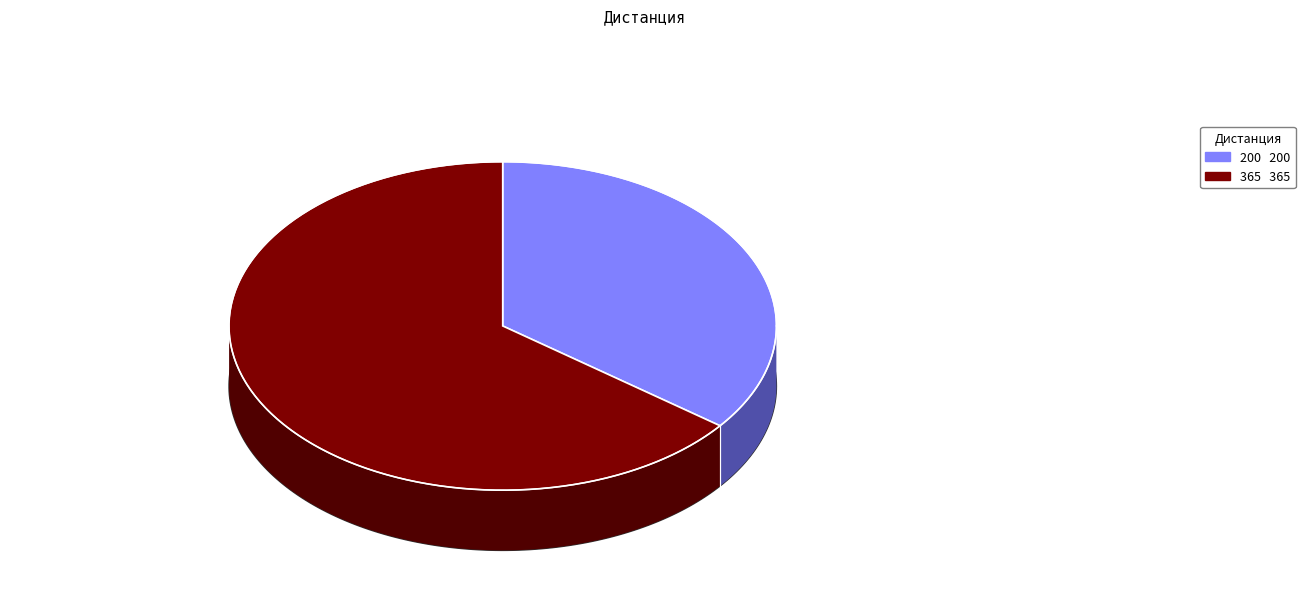

Which slice is the largest?

365